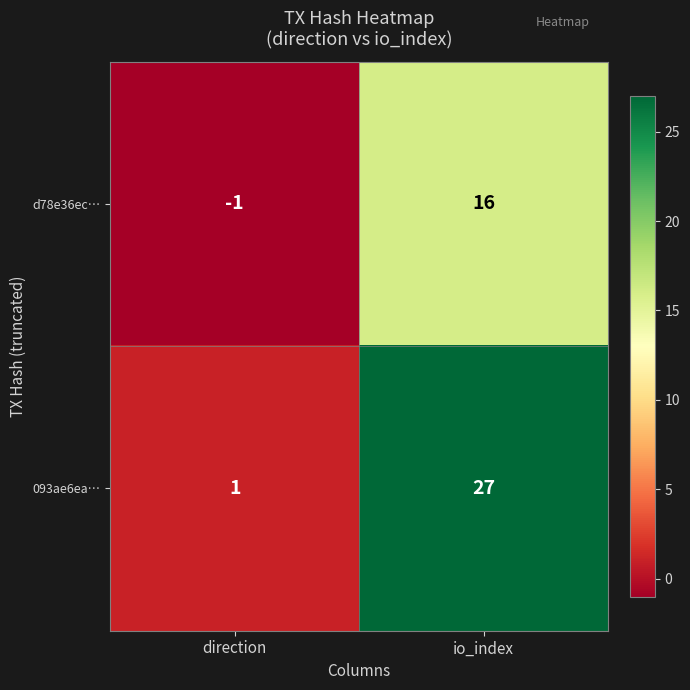

What is the difference between the highest and lowest values at direction?

2